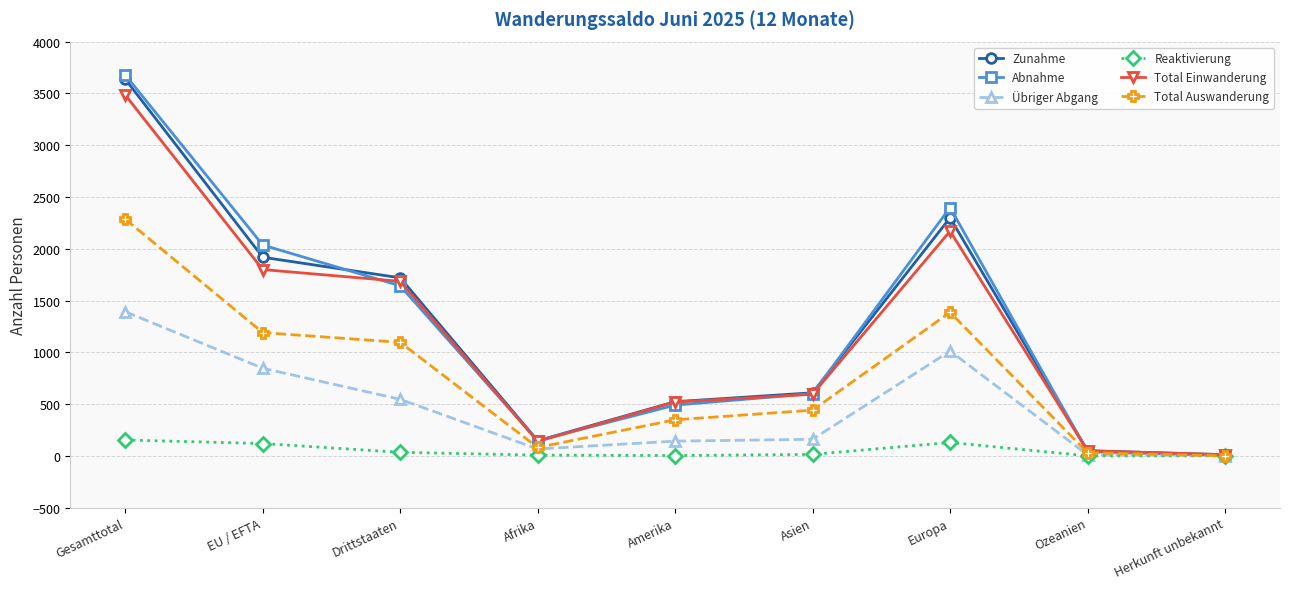

What is the label of the 7th point from the right?

Drittstaaten